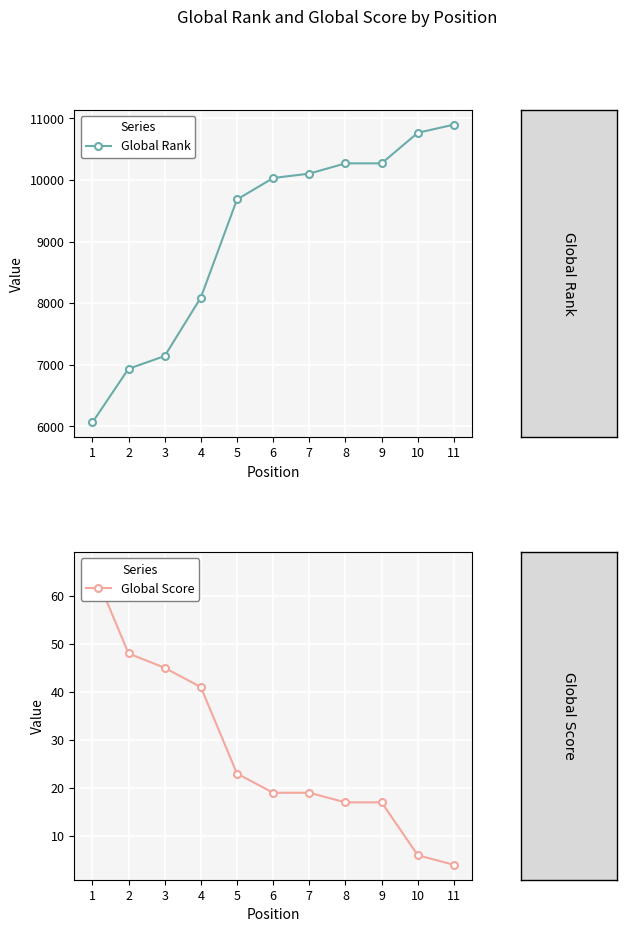

Which category has the highest value across all series?

11